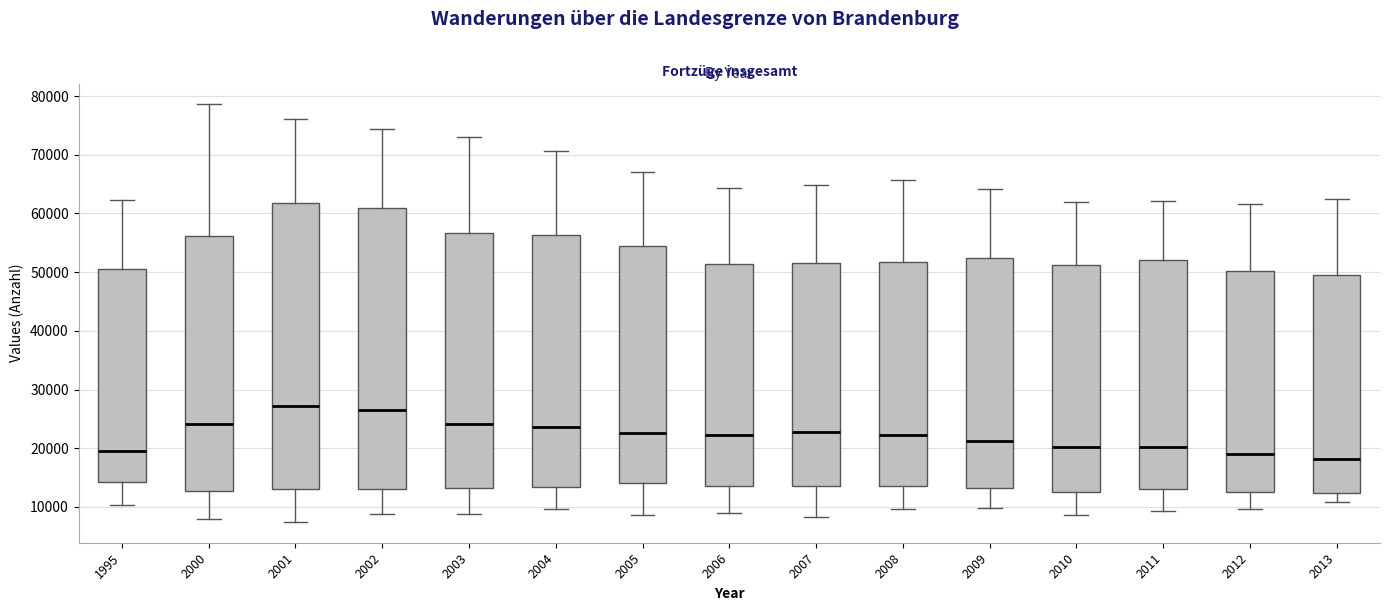

Reading left to right, transcribe this box plot: for each box, give where its median line is, the range the box spans, and where its two whiskers end, as read against the y-axis. The values are not printed on the chart, so give them approximately, as read against the axis.

1995: median 20000, box 14000 to 51000, whiskers 10000 to 62000
2000: median 24000, box 13000 to 56000, whiskers 8000 to 79000
2001: median 27000, box 13000 to 62000, whiskers 7000 to 76000
2002: median 27000, box 13000 to 61000, whiskers 9000 to 74000
2003: median 24000, box 13000 to 57000, whiskers 9000 to 73000
2004: median 24000, box 13000 to 56000, whiskers 10000 to 71000
2005: median 23000, box 14000 to 55000, whiskers 9000 to 67000
2006: median 22000, box 14000 to 51000, whiskers 9000 to 64000
2007: median 23000, box 14000 to 52000, whiskers 8000 to 65000
2008: median 22000, box 14000 to 52000, whiskers 10000 to 66000
2009: median 21000, box 13000 to 52000, whiskers 10000 to 64000
2010: median 20000, box 13000 to 51000, whiskers 9000 to 62000
2011: median 20000, box 13000 to 52000, whiskers 9000 to 62000
2012: median 19000, box 12000 to 50000, whiskers 10000 to 62000
2013: median 18000, box 12000 to 49000, whiskers 11000 to 62000